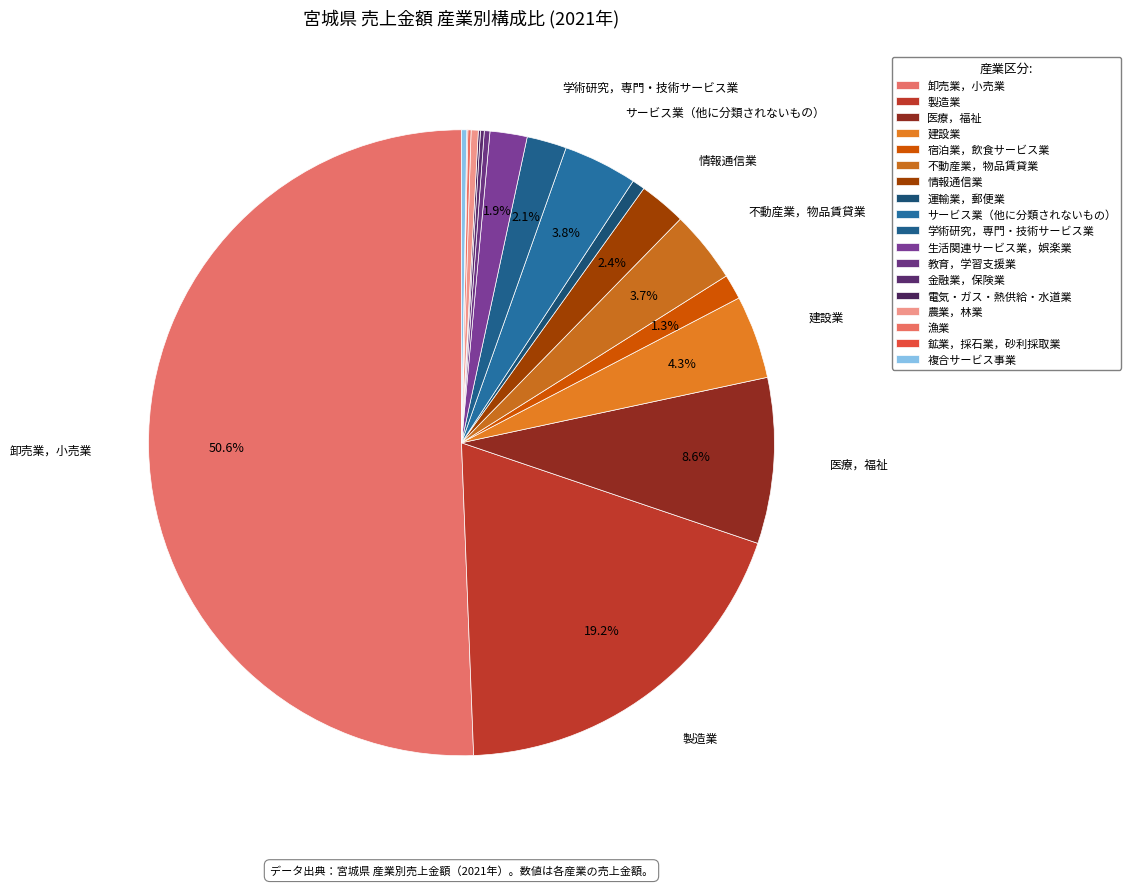

To the nearest percent, what is the combined percentage of 製造業 and 医療，福祉?

28%